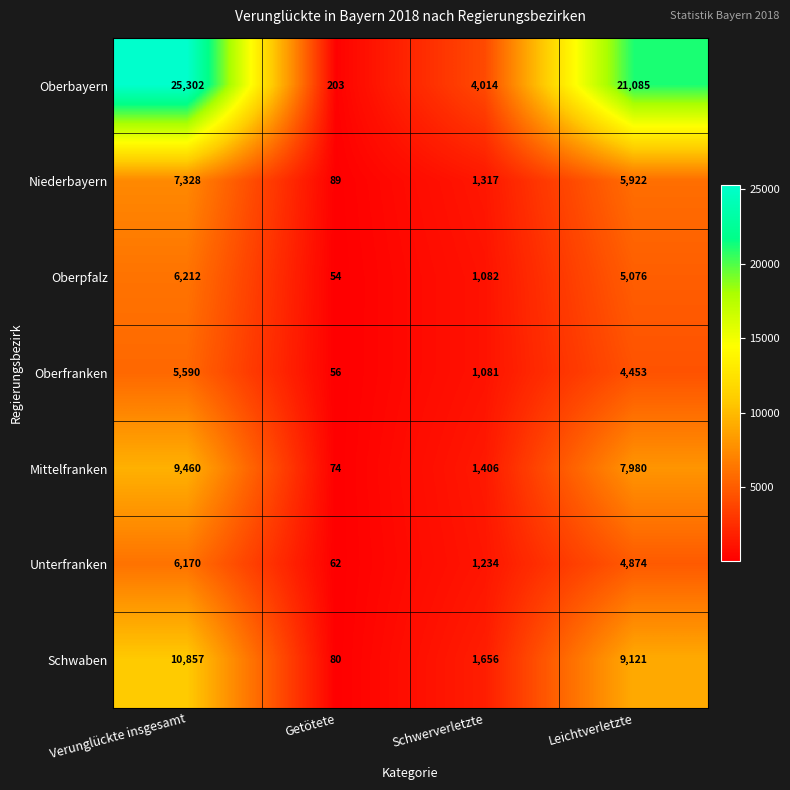

What is the sum of all Unterfranken values?

12340